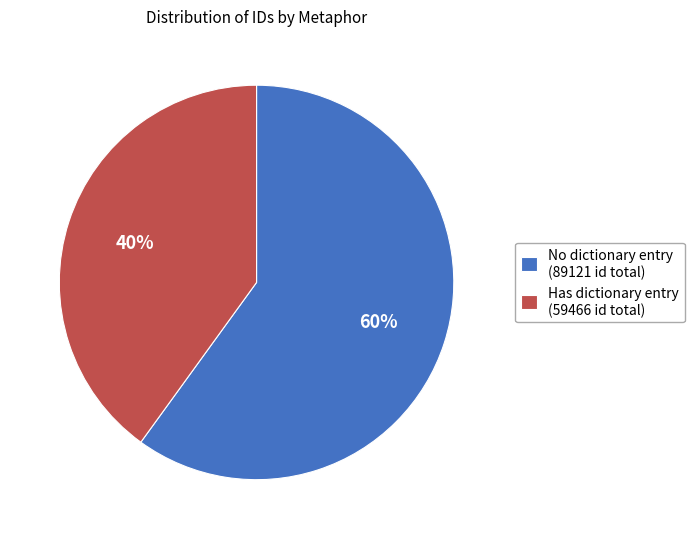

To the nearest percent, what is the difference between the No dictionary entry (89121 id total) and Has dictionary entry (59466 id total) slice percentages?

20%